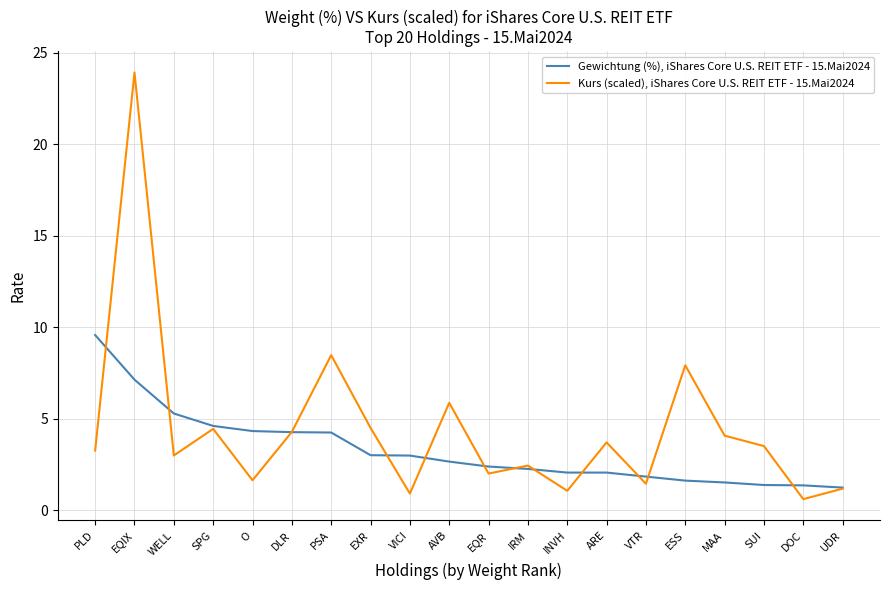

The value of Kurs (scaled), iShares Core U.S. REIT ETF - 15.Mai2024 at ARE is 3.7. True or false?

True